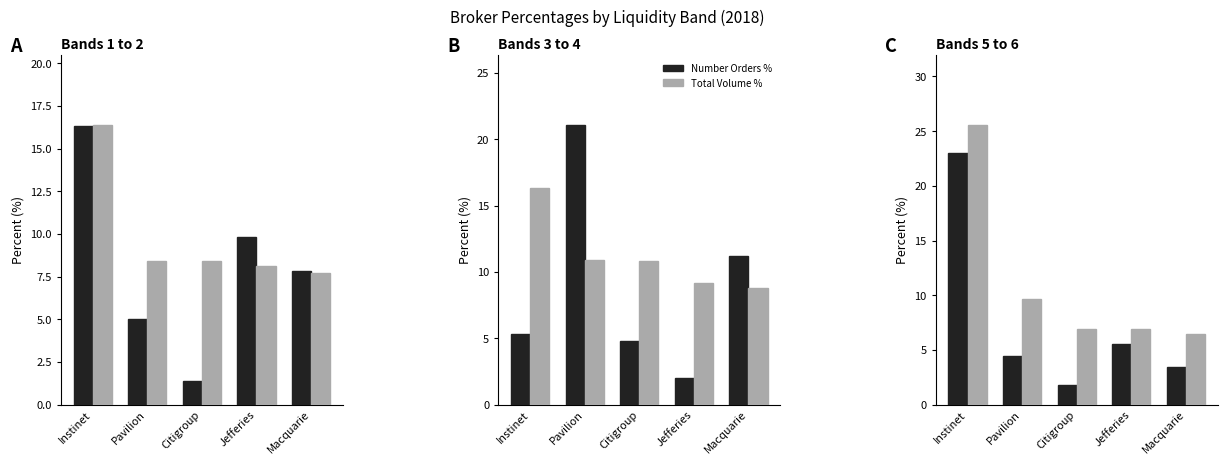

Which series has the largest range (max minus min)?

NUMBER_ORDERS_PERCENT